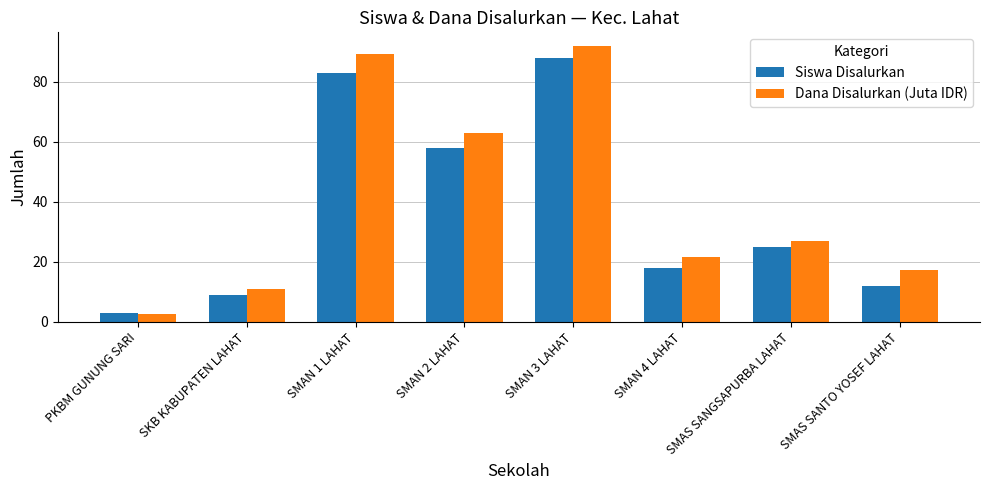

How many values in the Dana Disalurkan (Juta IDR) series are below 27?

4